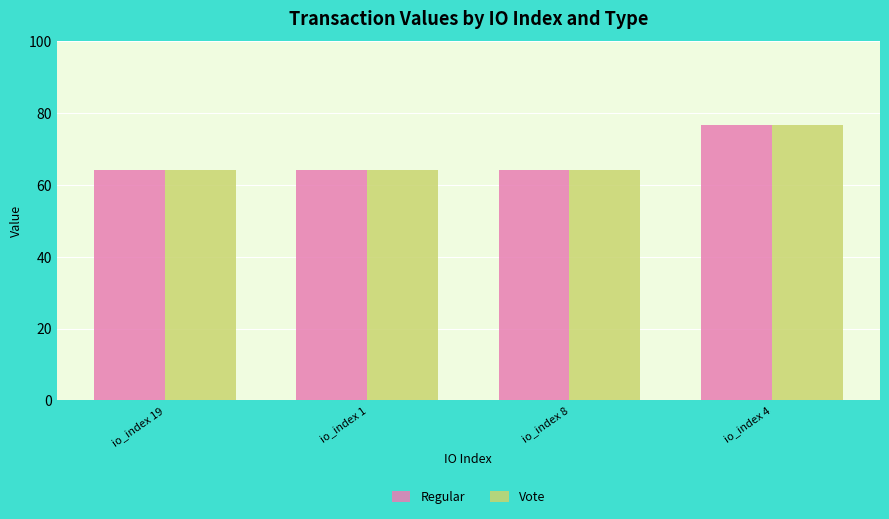

What position from the left is io_index 19?

1